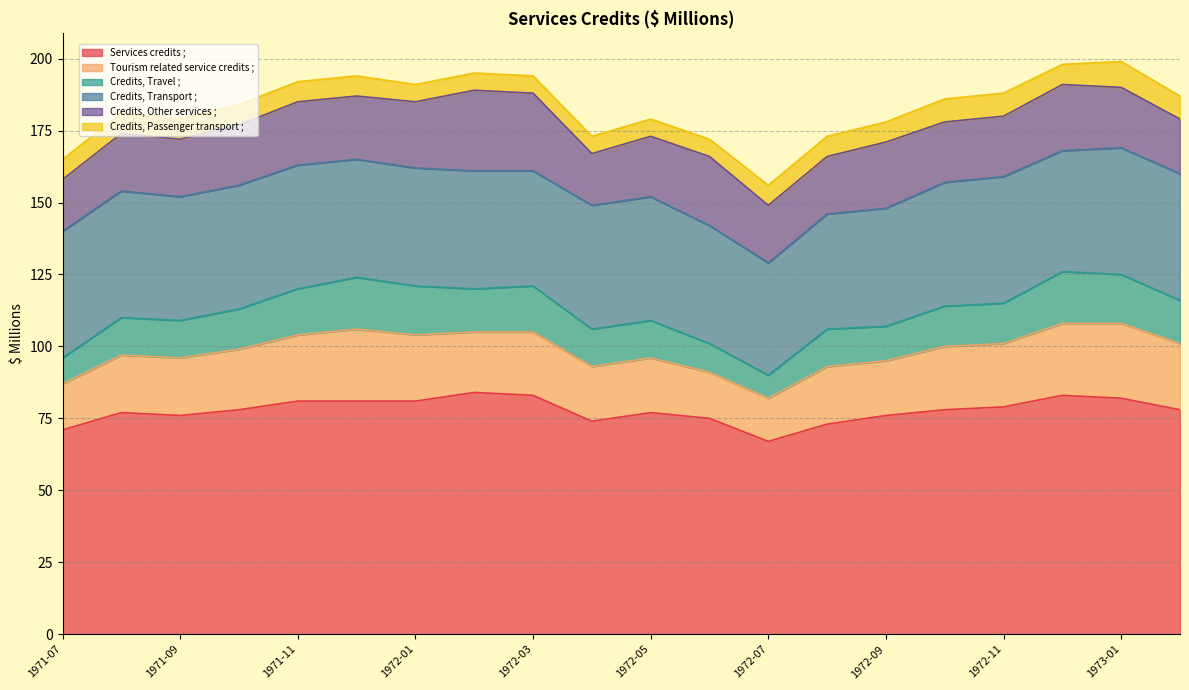

Is it true that Services credits ; equals 82 at 1973-01?

True